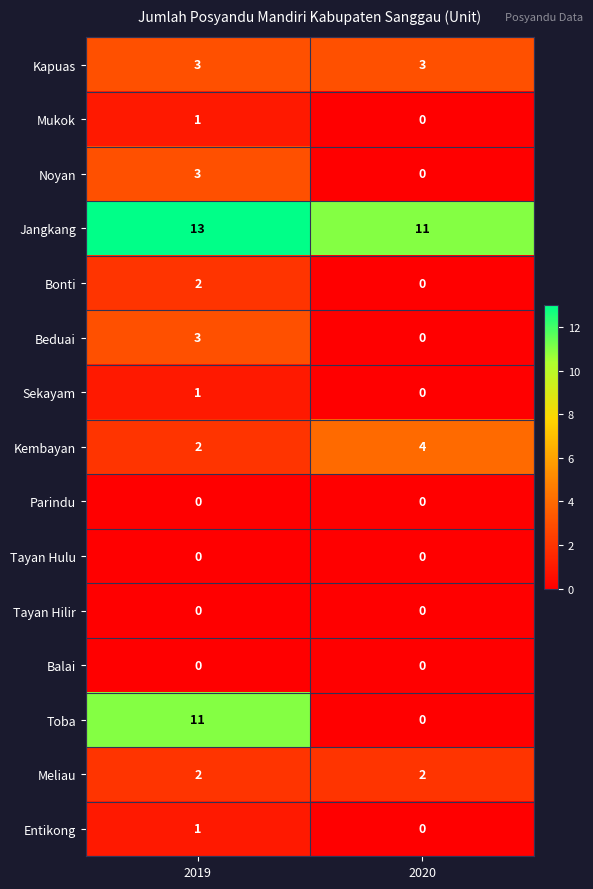

Which category has the highest value across all series?

2019